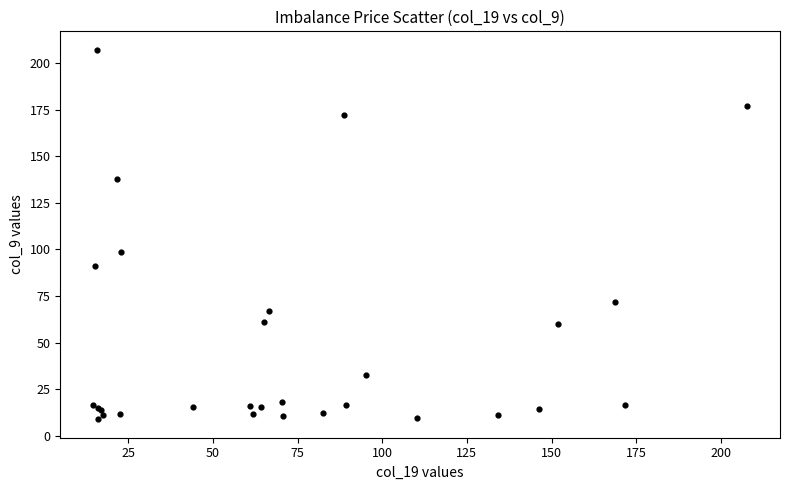

What Y value in the scatter plot is closest to 107?

98.4